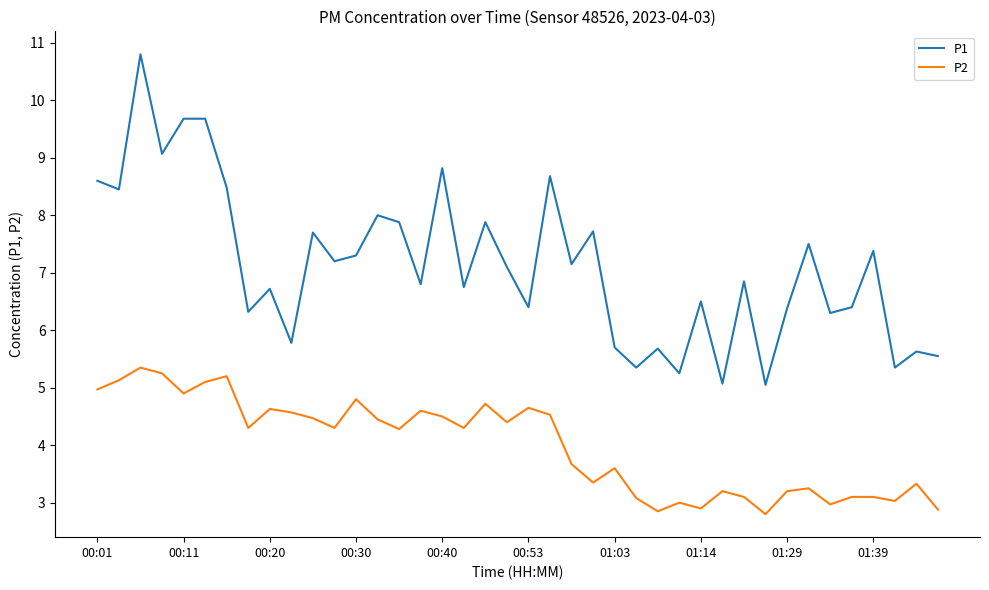

What is the sum of all P1 values?

284.9